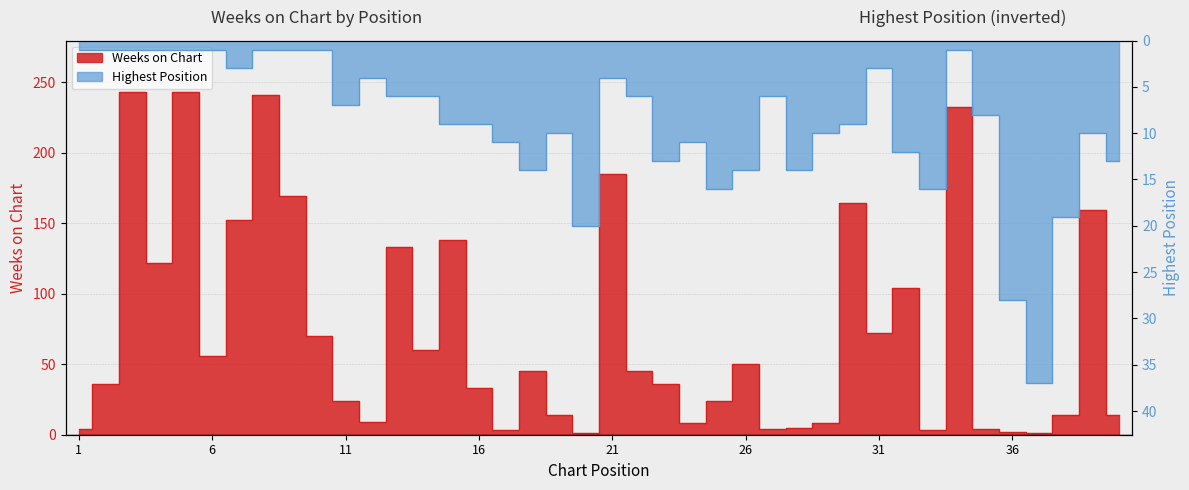

How many lines are shown in the chart?

2